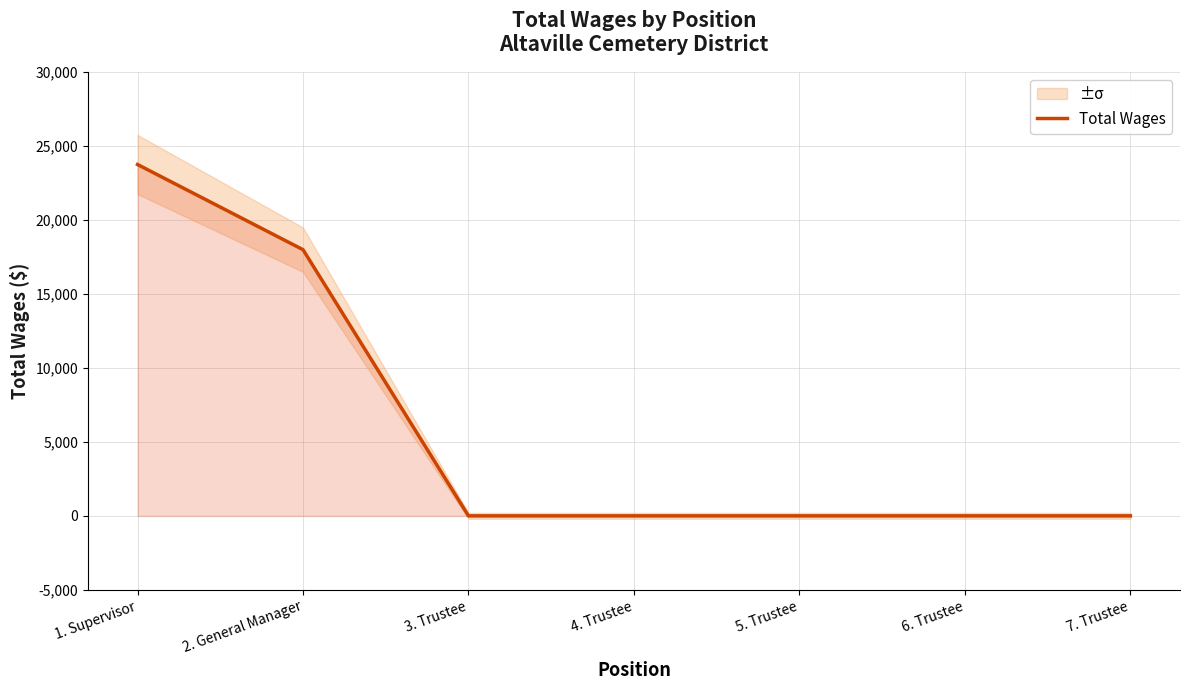

Reading left to right, list all the values displayed in this chart.

1. Supervisor=23760	2. General Manager=18000	3. Trustee=0	4. Trustee=0	5. Trustee=0	6. Trustee=0	7. Trustee=0